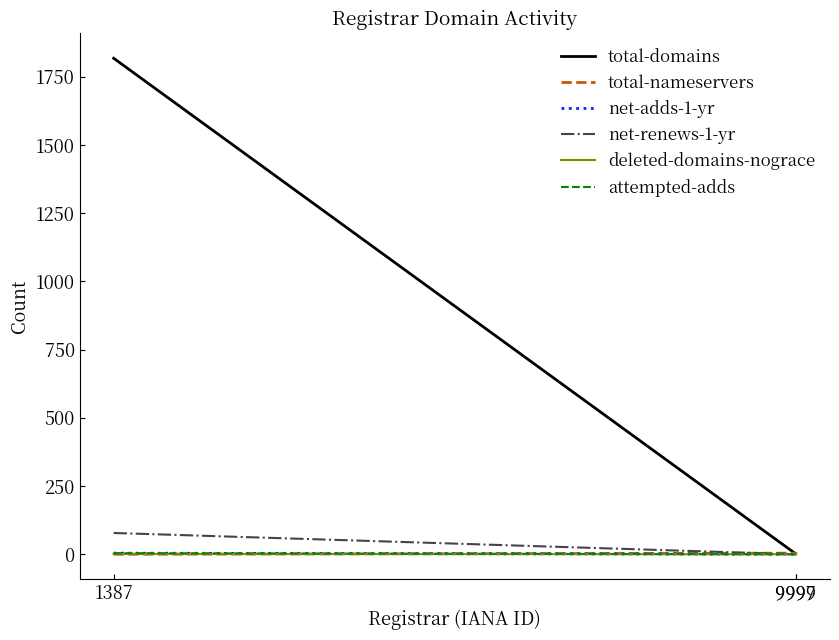

What is the spread (max minus min) of values at 9997?

1